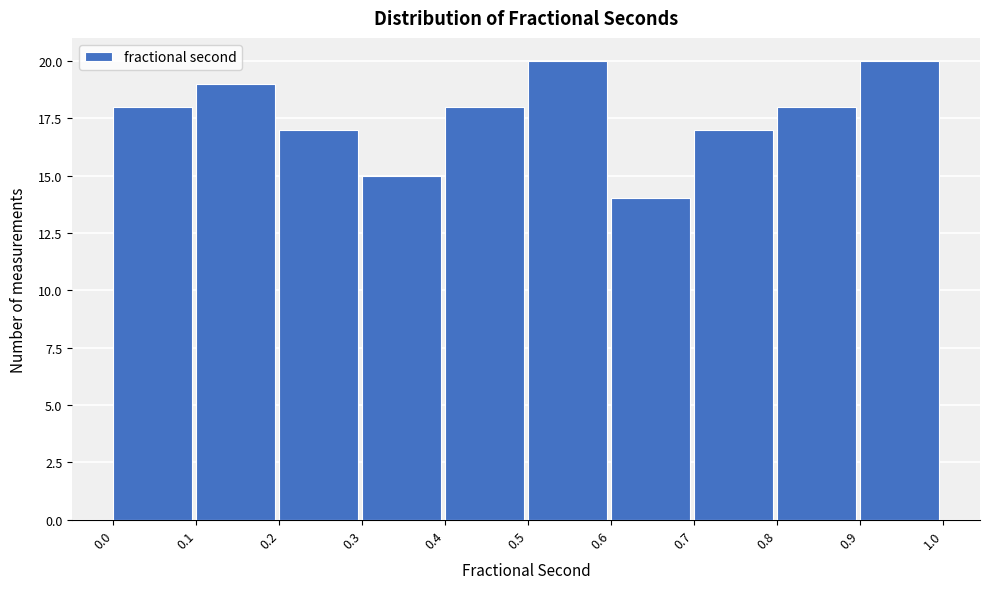

Reading left to right, extract all data points from this chart.

18	19	17	15	18	20	14	17	18	20